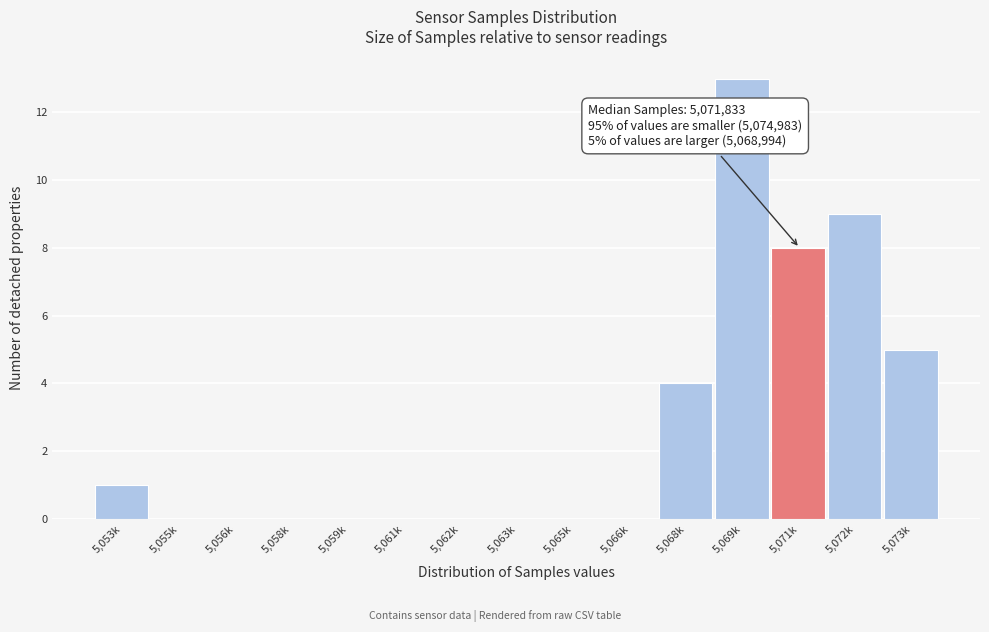

Reading left to right, what are all the values shown in this chart?

5,053k=1	5,055k=0	5,056k=0	5,058k=0	5,059k=0	5,061k=0	5,062k=0	5,063k=0	5,065k=0	5,066k=0	5,068k=4	5,069k=13	5,071k=8	5,072k=9	5,073k=5